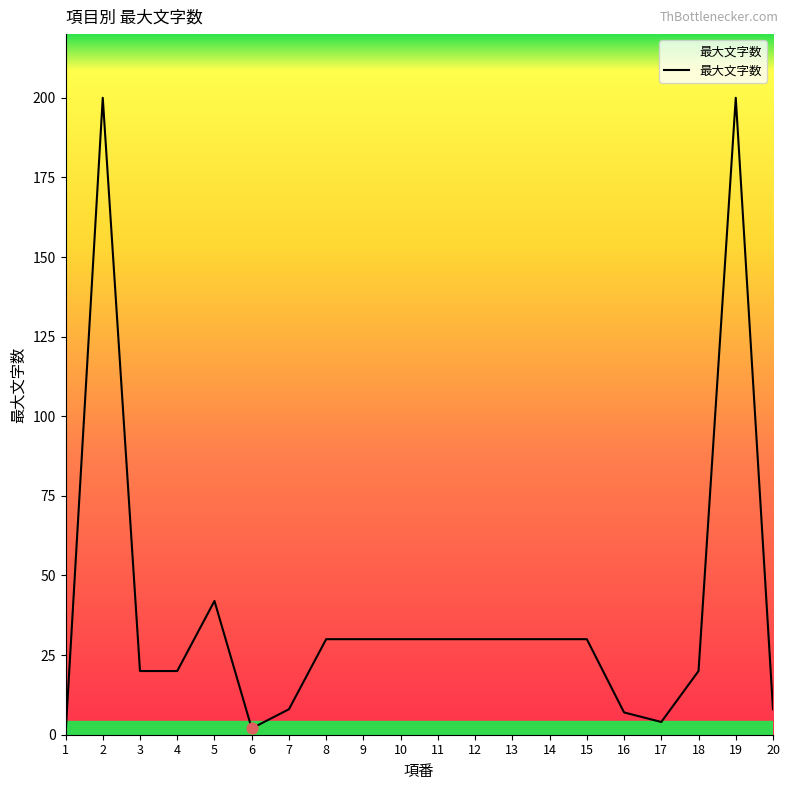

What is the change in value from 7 to 12?

+22